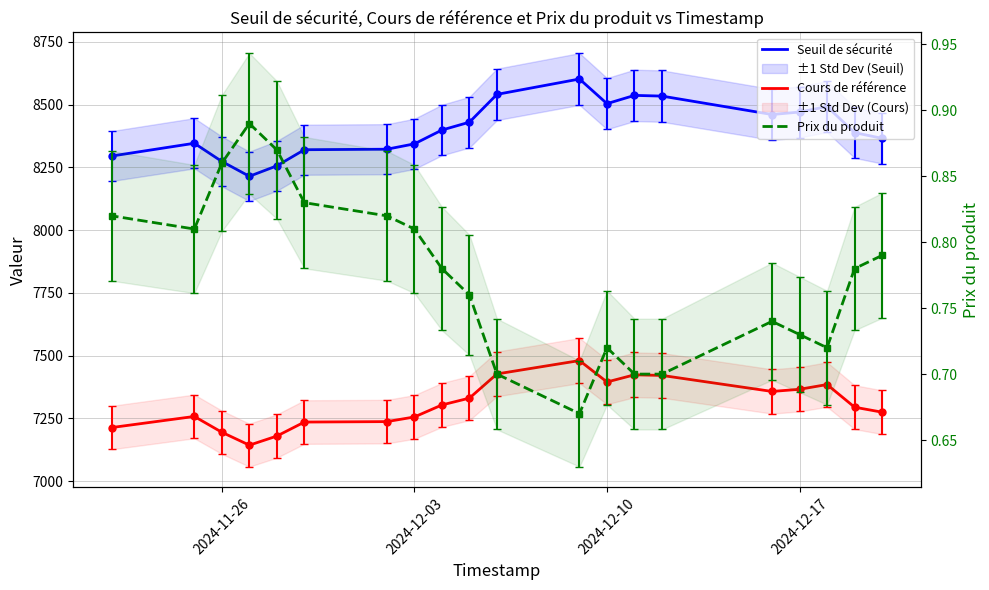

Reading left to right, transcribe all the data shown in this chart.

Seuil de sécurité: 8365.7	8388.5	8492.3	8470.6	8460.6	8534.1	8536.9	8504.0	8602.2	8540.9	8430.1	8398.8	8343.7	8322.4	8320.4	8256.1	8214.5	8273.7	8346.1	8295.3
Cours de référence: 7274.5	7294.4	7384.6	7365.7	7357.1	7420.9	7423.4	7394.8	7480.1	7426.9	7330.5	7303.3	7255.4	7236.9	7235.1	7179.2	7143.0	7194.5	7257.5	7213.3
Prix du produit: 0.8	0.8	0.7	0.7	0.7	0.7	0.7	0.7	0.7	0.7	0.8	0.8	0.8	0.8	0.8	0.9	0.9	0.9	0.8	0.8